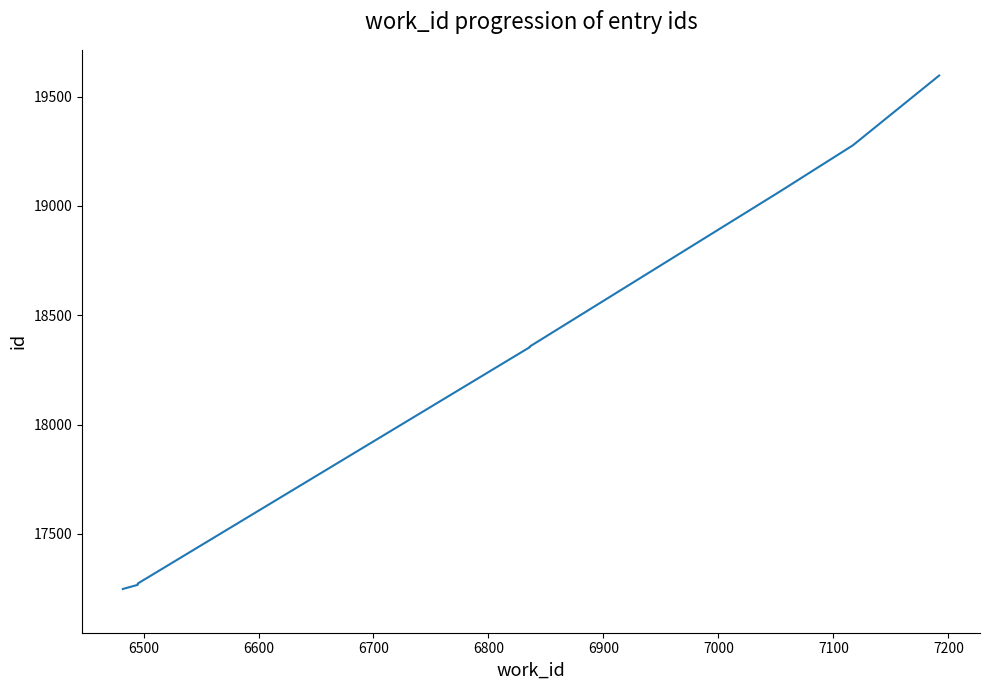

What is the difference between the maximum and second lowest values?

2329